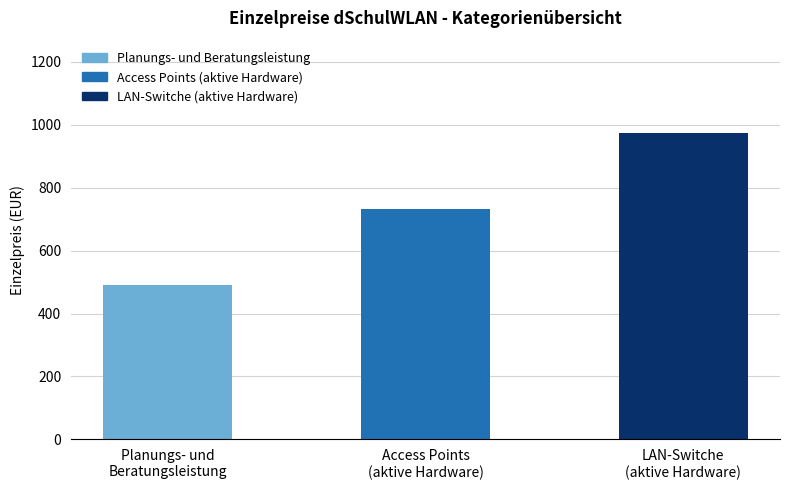

Count the number of categories in the chart.

3